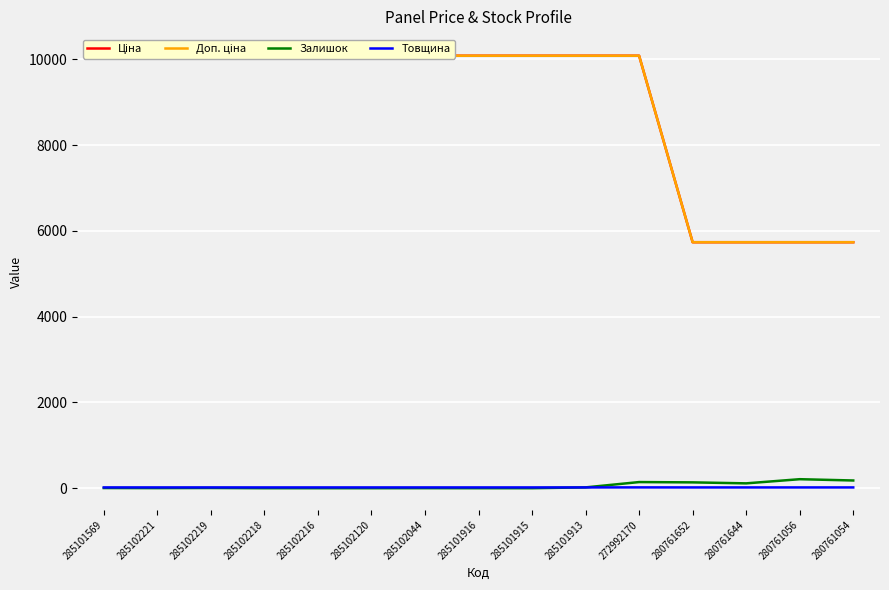

The Залишок series shows 107.5 at 285101916. True or false?

False